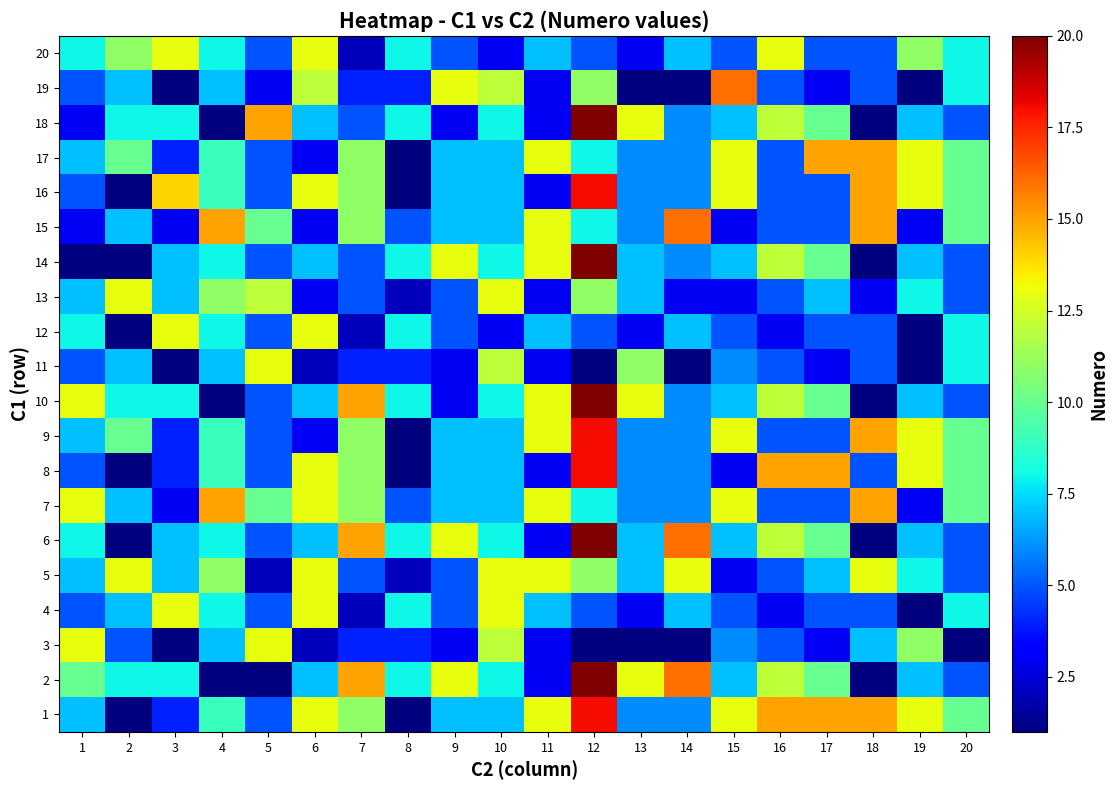

Reading left to right, extract all data points from this chart.

1: 1=7	2=1	3=4	4=9	5=5	6=13	7=11	8=1	9=7	10=7	11=13	12=18	13=6	14=6	15=13	16=15	17=15	18=15	19=13	20=10
2: 1=10	2=8	3=8	4=1	5=1	6=7	7=15	8=8	9=13	10=8	11=3	12=20	13=13	14=16	15=7	16=12	17=10	18=1	19=7	20=5
3: 1=13	2=5	3=1	4=7	5=13	6=2	7=4	8=4	9=3	10=12	11=3	12=1	13=1	14=1	15=6	16=5	17=3	18=7	19=11	20=1
4: 1=5	2=7	3=13	4=8	5=5	6=13	7=2	8=8	9=5	10=13	11=7	12=5	13=3	14=7	15=5	16=3	17=5	18=5	19=1	20=8
5: 1=7	2=13	3=7	4=11	5=2	6=13	7=5	8=2	9=5	10=13	11=13	12=11	13=7	14=13	15=3	16=5	17=7	18=13	19=8	20=5
6: 1=8	2=1	3=7	4=8	5=5	6=7	7=15	8=8	9=13	10=8	11=3	12=20	13=7	14=16	15=7	16=12	17=10	18=1	19=7	20=5
7: 1=13	2=7	3=3	4=15	5=10	6=13	7=11	8=5	9=7	10=7	11=13	12=8	13=6	14=6	15=13	16=5	17=5	18=15	19=3	20=10
8: 1=5	2=1	3=4	4=9	5=5	6=13	7=11	8=1	9=7	10=7	11=3	12=18	13=6	14=6	15=3	16=15	17=15	18=5	19=13	20=10
9: 1=7	2=10	3=4	4=9	5=5	6=3	7=11	8=1	9=7	10=7	11=13	12=18	13=6	14=6	15=13	16=5	17=5	18=15	19=13	20=10
10: 1=13	2=8	3=8	4=1	5=5	6=7	7=15	8=8	9=3	10=8	11=13	12=20	13=13	14=6	15=7	16=12	17=10	18=1	19=7	20=5
11: 1=5	2=7	3=1	4=7	5=13	6=2	7=4	8=4	9=3	10=12	11=3	12=1	13=11	14=1	15=6	16=5	17=3	18=5	19=1	20=8
12: 1=8	2=1	3=13	4=8	5=5	6=13	7=2	8=8	9=5	10=3	11=7	12=5	13=3	14=7	15=5	16=3	17=5	18=5	19=1	20=8
13: 1=7	2=13	3=7	4=11	5=12	6=3	7=5	8=2	9=5	10=13	11=3	12=11	13=7	14=3	15=3	16=5	17=7	18=3	19=8	20=5
14: 1=1	2=1	3=7	4=8	5=5	6=7	7=5	8=8	9=13	10=8	11=13	12=20	13=7	14=6	15=7	16=12	17=10	18=1	19=7	20=5
15: 1=3	2=7	3=3	4=15	5=10	6=3	7=11	8=5	9=7	10=7	11=13	12=8	13=6	14=16	15=3	16=5	17=5	18=15	19=3	20=10
16: 1=5	2=1	3=14	4=9	5=5	6=13	7=11	8=1	9=7	10=7	11=3	12=18	13=6	14=6	15=13	16=5	17=5	18=15	19=13	20=10
17: 1=7	2=10	3=4	4=9	5=5	6=3	7=11	8=1	9=7	10=7	11=13	12=8	13=6	14=6	15=13	16=5	17=15	18=15	19=13	20=10
18: 1=3	2=8	3=8	4=1	5=15	6=7	7=5	8=8	9=3	10=8	11=3	12=20	13=13	14=6	15=7	16=12	17=10	18=1	19=7	20=5
19: 1=5	2=7	3=1	4=7	5=3	6=12	7=4	8=4	9=13	10=12	11=3	12=11	13=1	14=1	15=16	16=5	17=3	18=5	19=1	20=8
20: 1=8	2=11	3=13	4=8	5=5	6=13	7=2	8=8	9=5	10=3	11=7	12=5	13=3	14=7	15=5	16=13	17=5	18=5	19=11	20=8